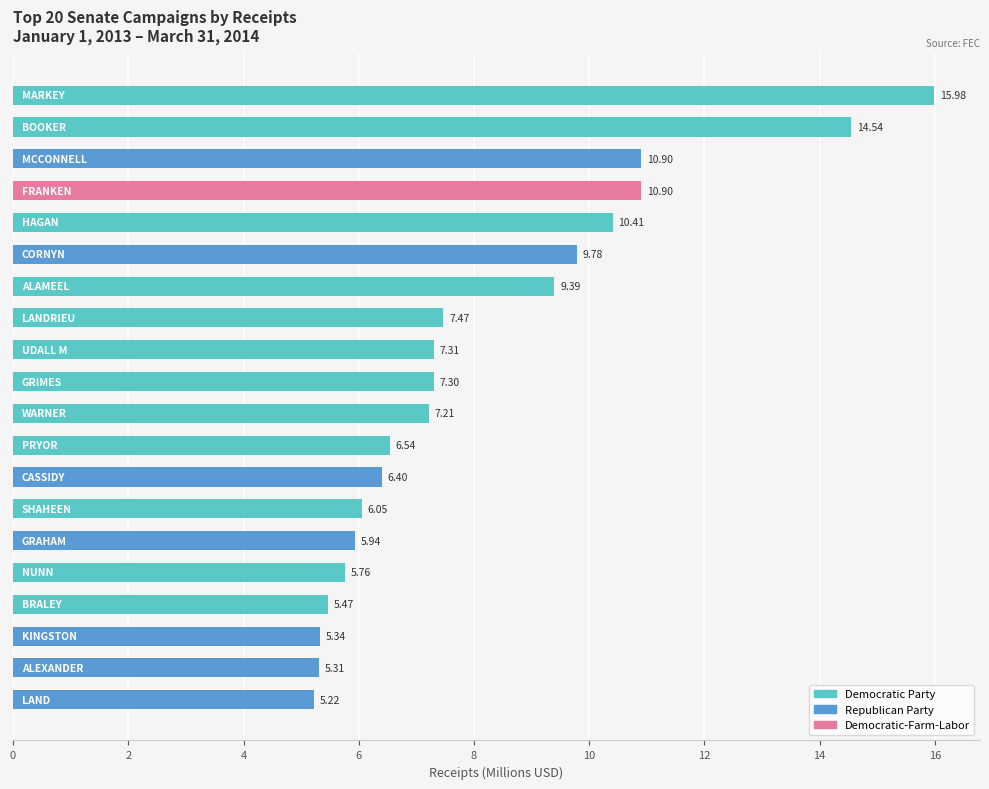

What is the difference between the maximum and minimum values?

10.8